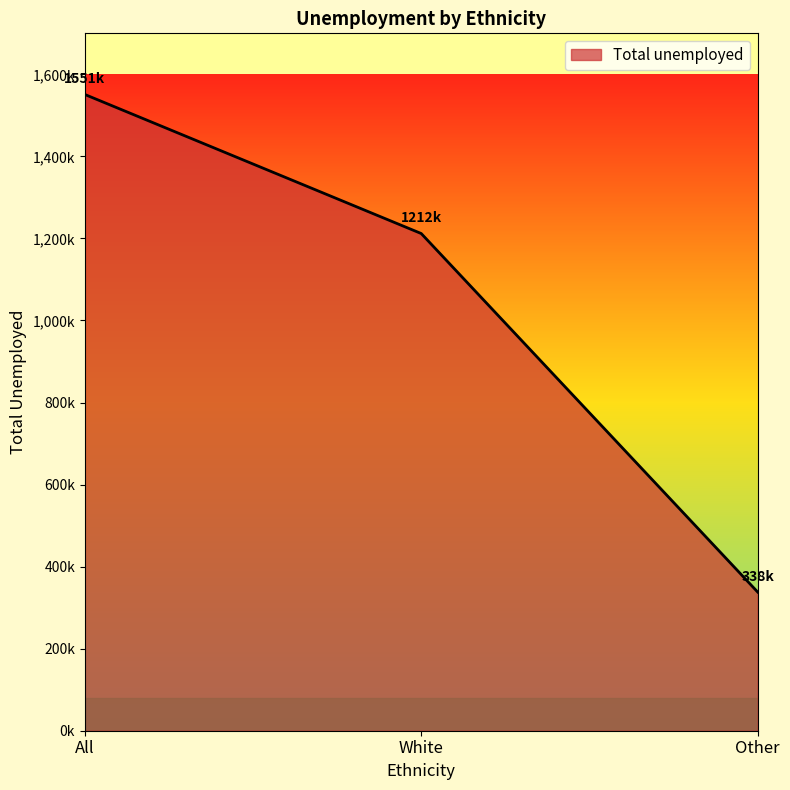

List the labels in order of value, smallest first.

Other, White, All